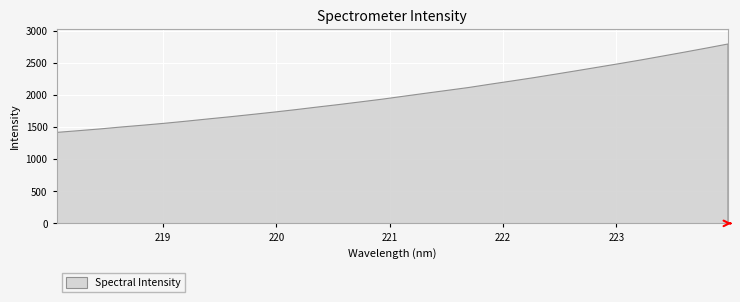

Between 223.7895 and 222.4538, which is larger?

223.7895